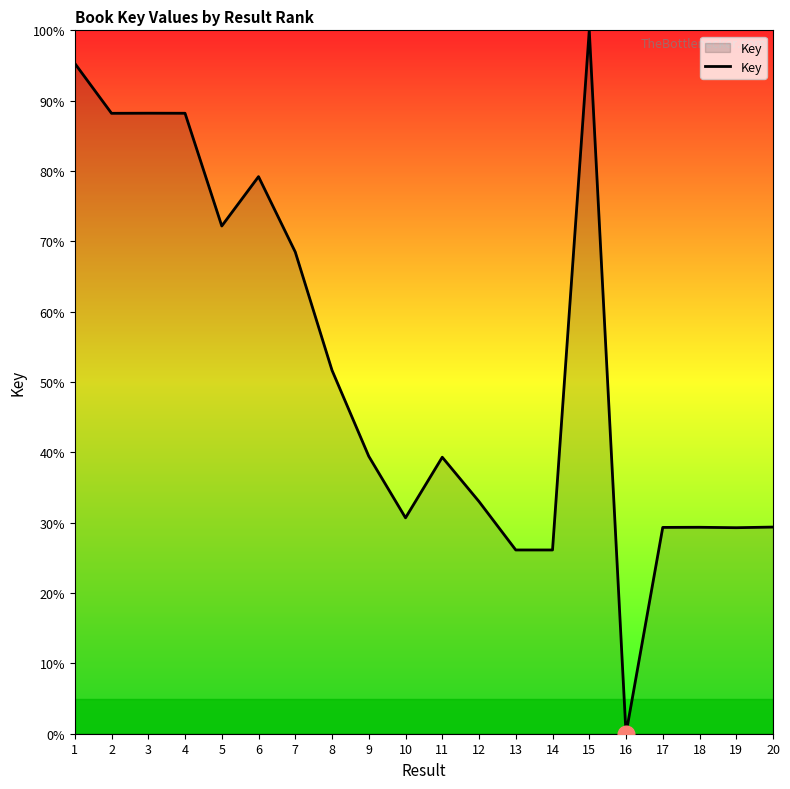

What value does the data have at 9?

39.4